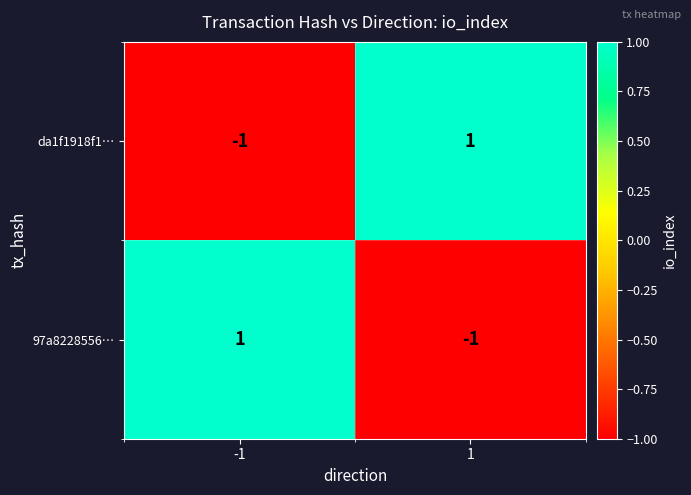

How many negative values does the da1f1918f1… series have?

1